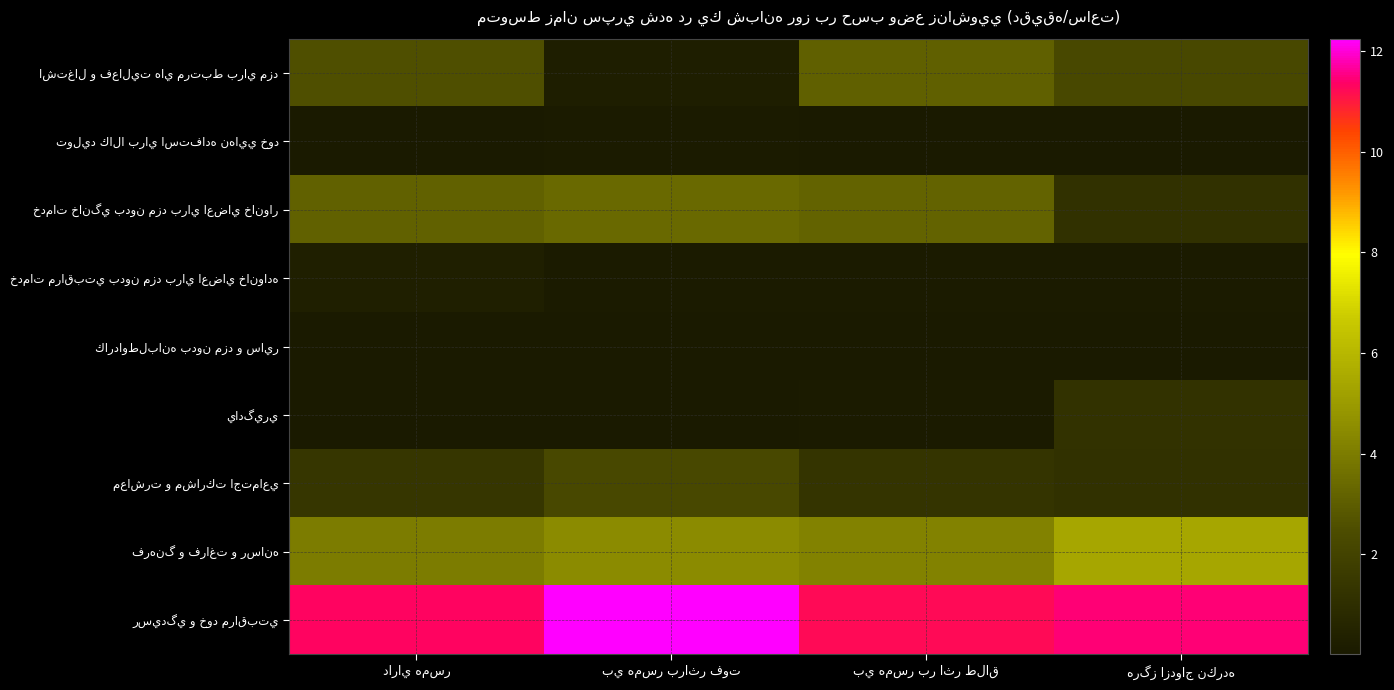

List the series in order of their peak value, highest first.

رسيدگي و خود مراقبتي, فرهنگ و فراغت و رسانه, خدمات خانگي بدون مزد براي اعضاي خانوار, اشتغال و فعاليت هاي مرتبط براي مزد, معاشرت و مشاركت اجتماعي, يادگيري, خدمات مراقبتي بدون مزد براي اعضاي خانواده, توليد كالا براي استفاده نهايي خود, كارداوطلبانه بدون مزد و ساير